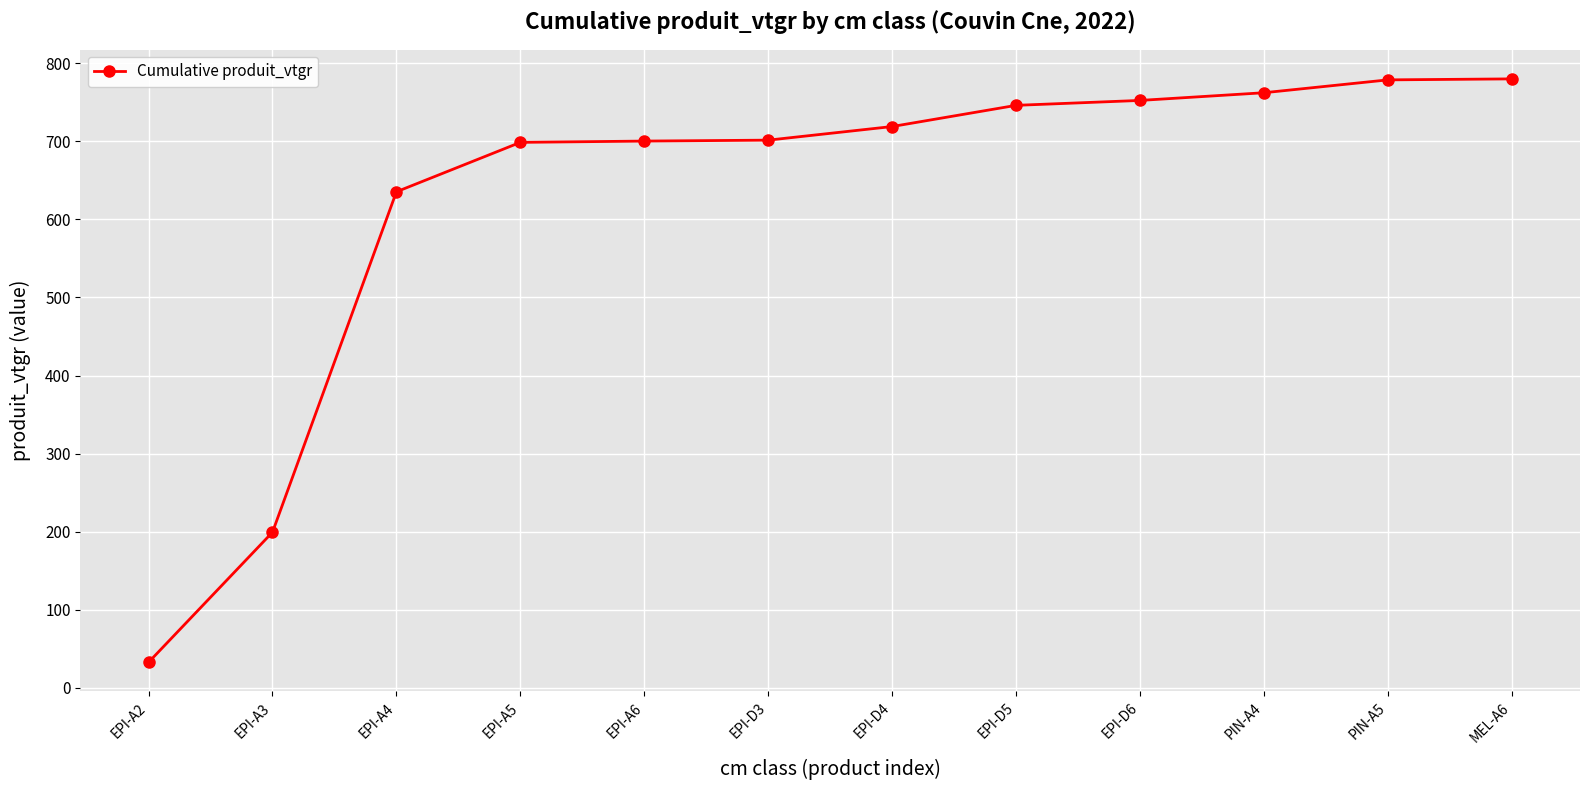

At which label does the data first exceed 718?

EPI-D4